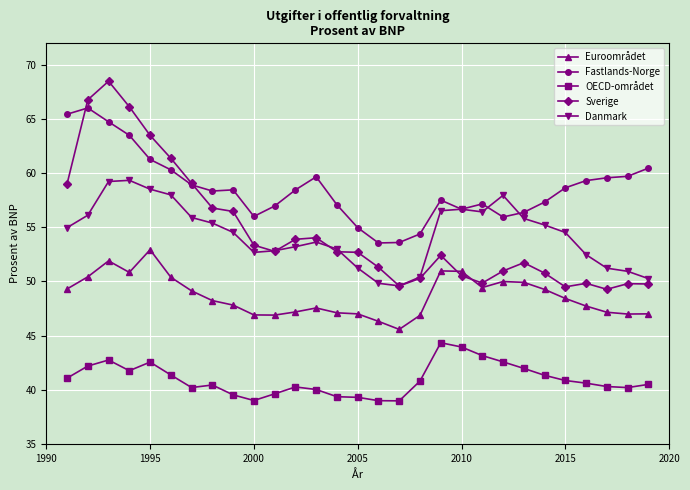

True or false: Sverige has more than 1 interior local peaks.

True